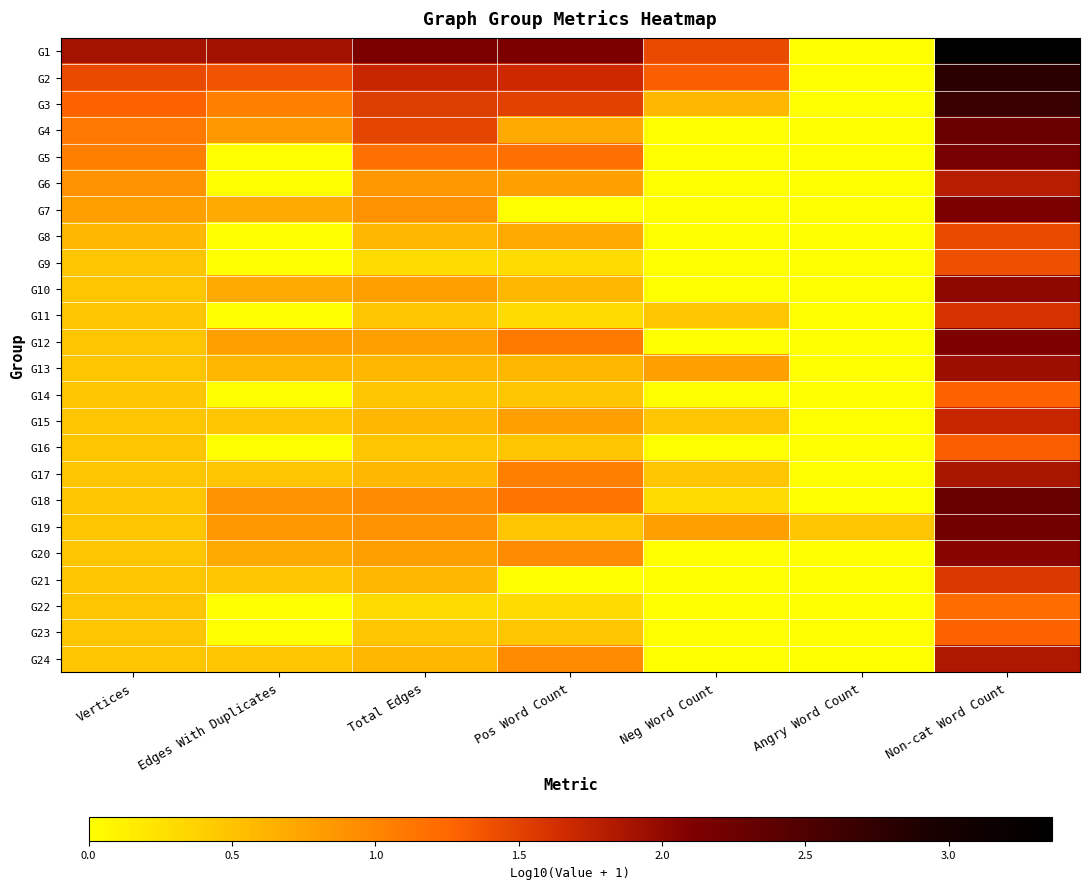

At which category is the sum across all series the highest?

Non-cat Word Count